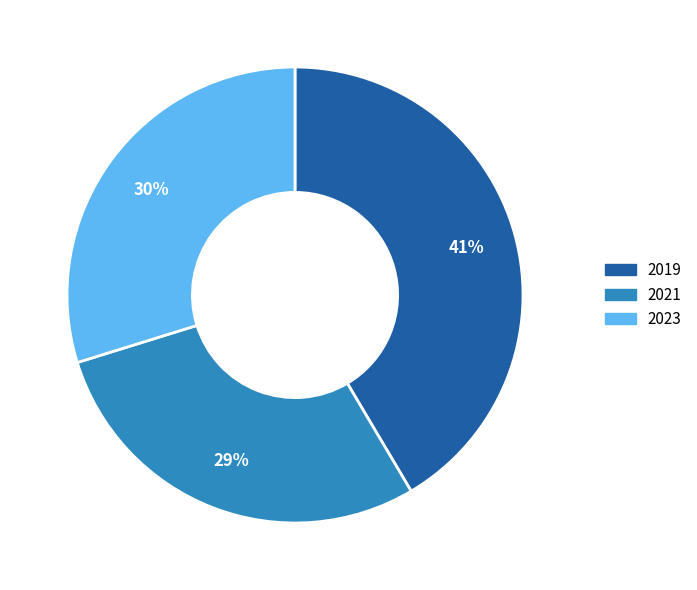

To the nearest percent, what is the combined percentage of 2019 and 2021?

70%